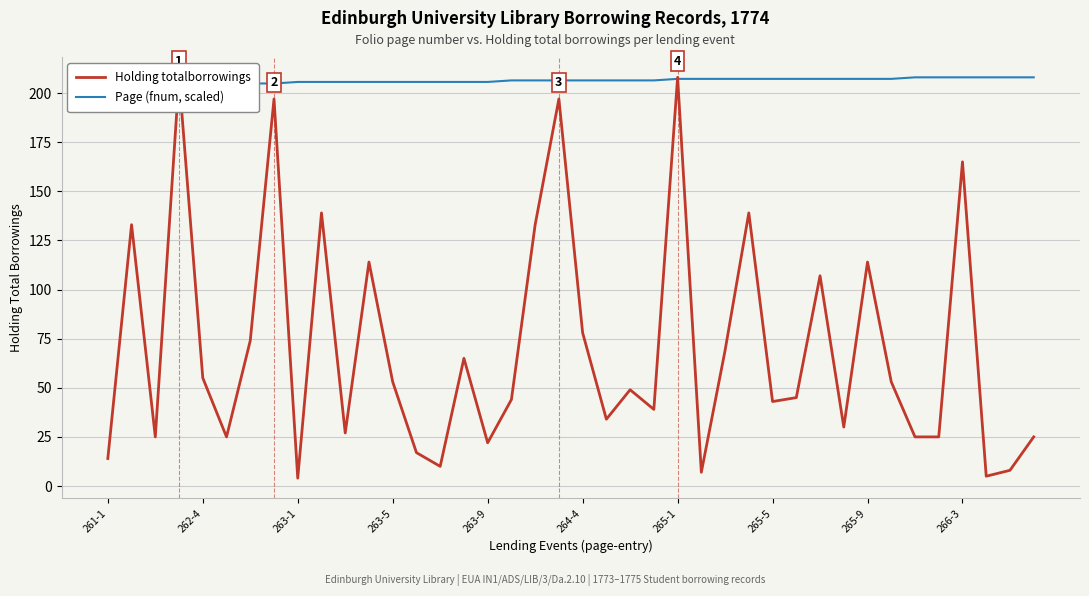

What is the difference between the Holding totalborrowings values at 23 and 10?

12.0